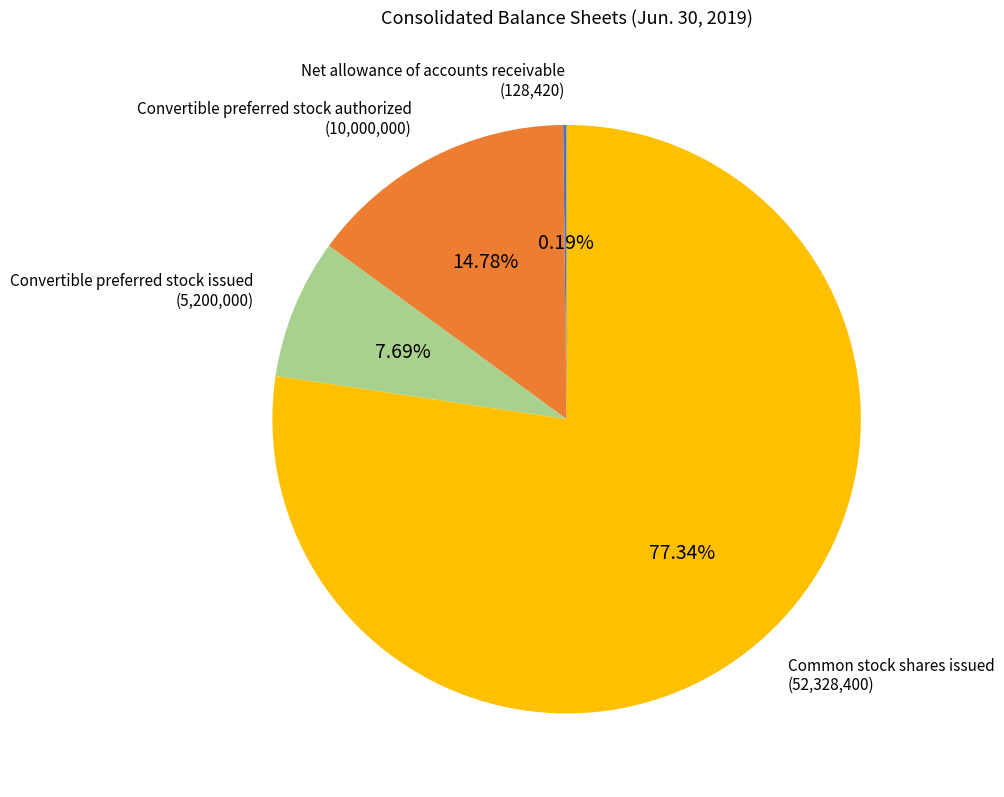

True or false: Convertible preferred stock issued accounts for 1% of the total.

False